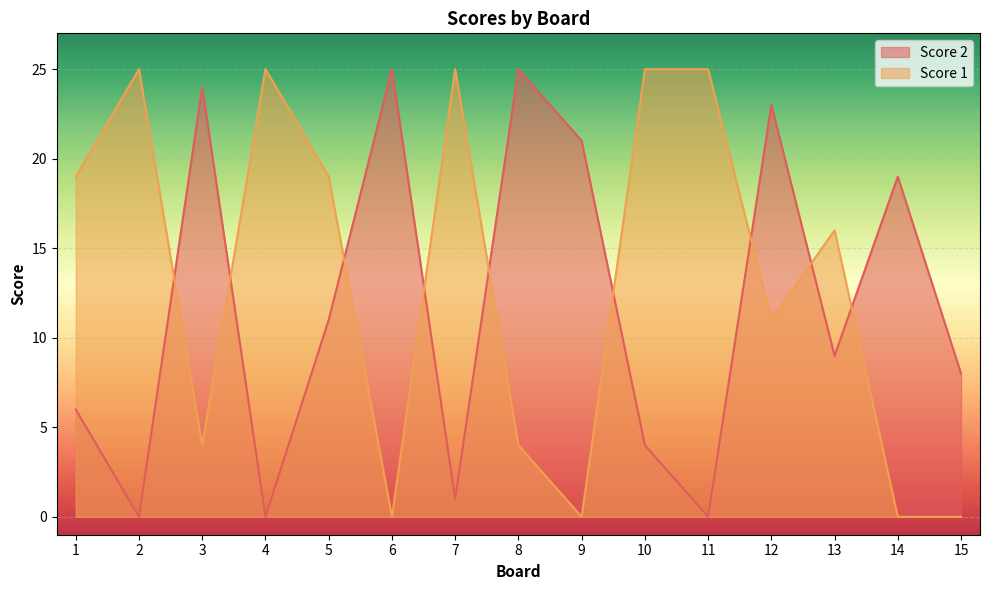

What are all the series names shown in the legend?

Score 2, Score 1